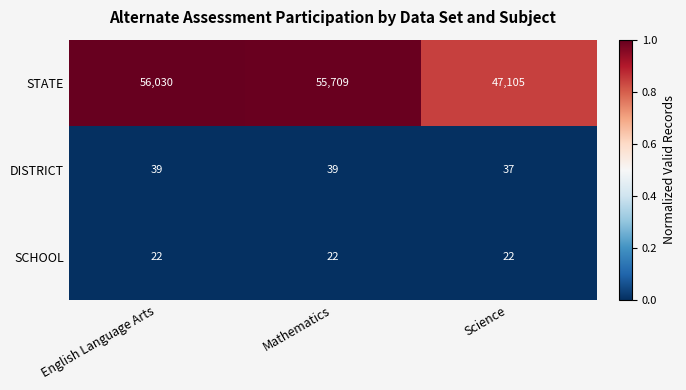

Which category has the highest value across all series?

English Language Arts